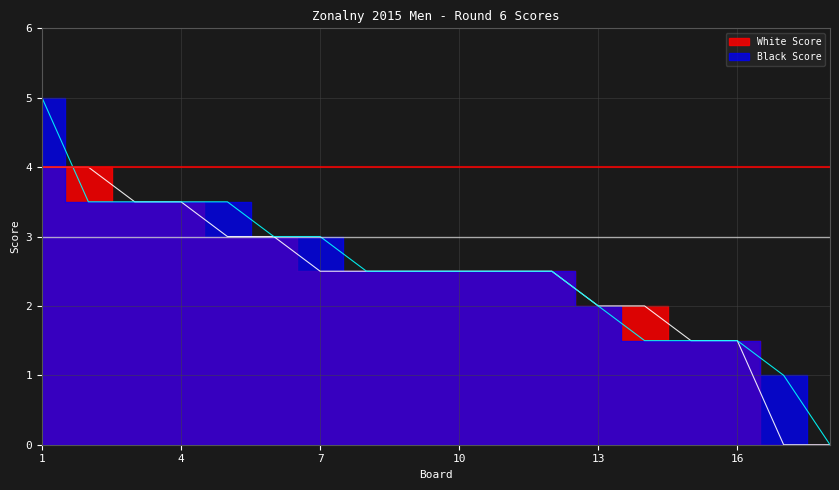

Does the chart display data point markers on the line(s)?

No